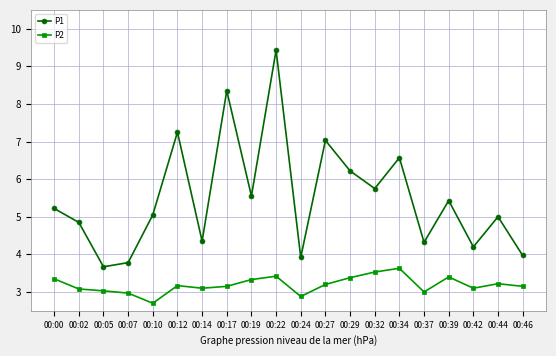

Is the value of P2 at 00:29 greater than the value of P1 at 00:37?

No